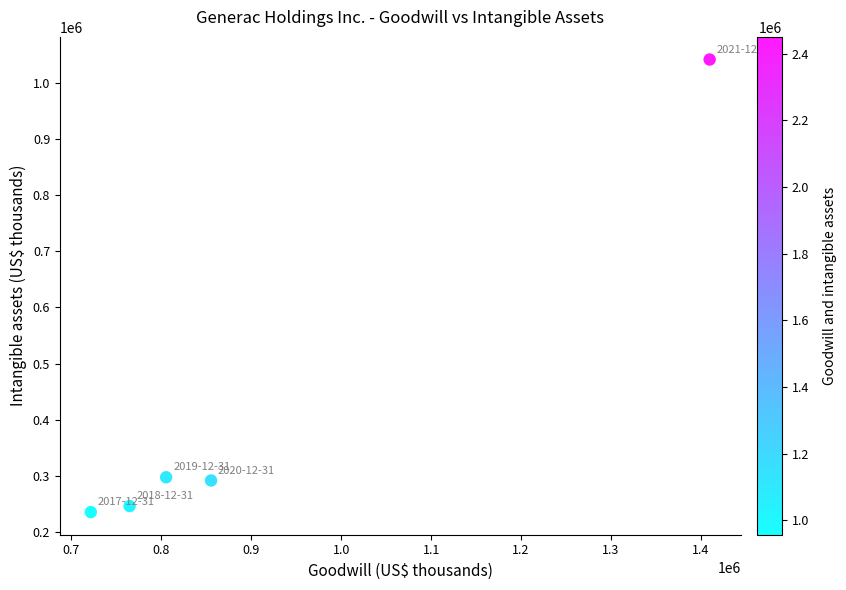

What is the average X value?

911273